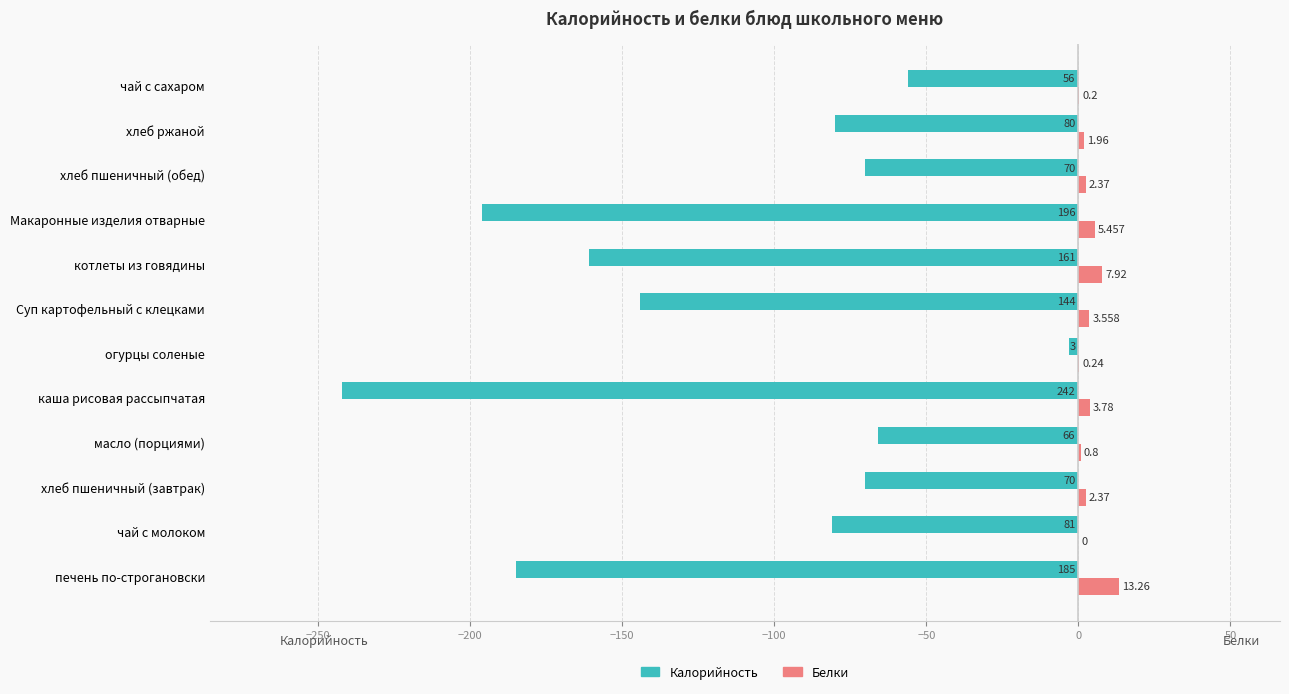

Where is Белки nearest to the value 6?

Макаронные изделия отварные